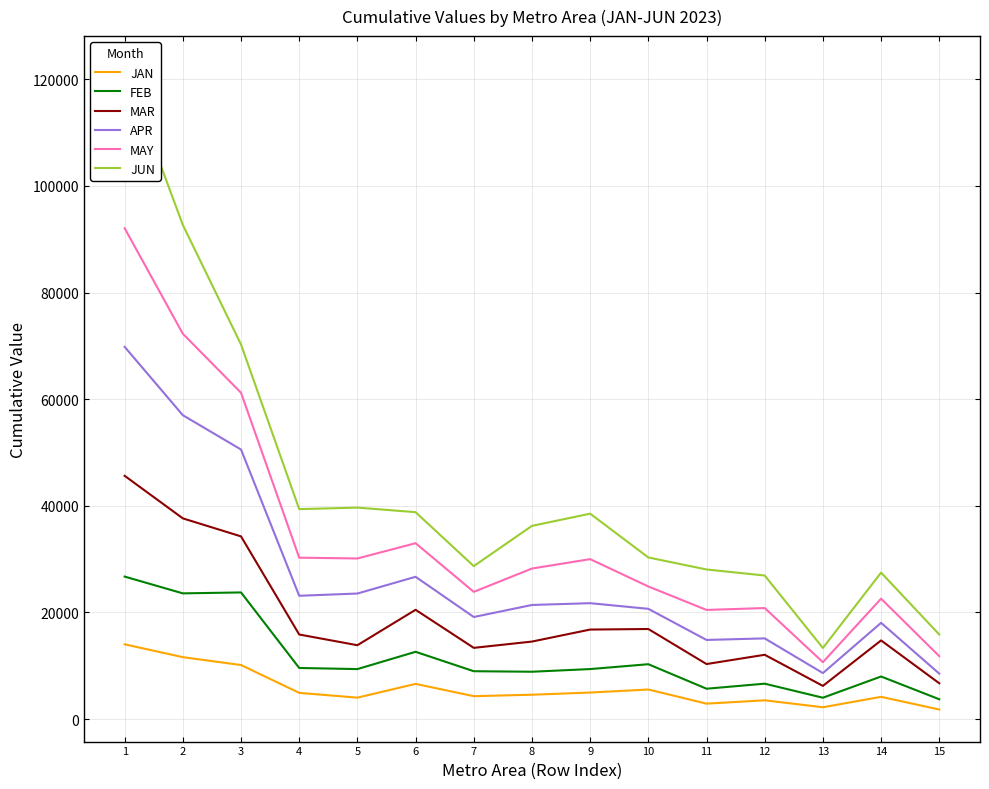

At which label does JAN first exceed 4560?

1